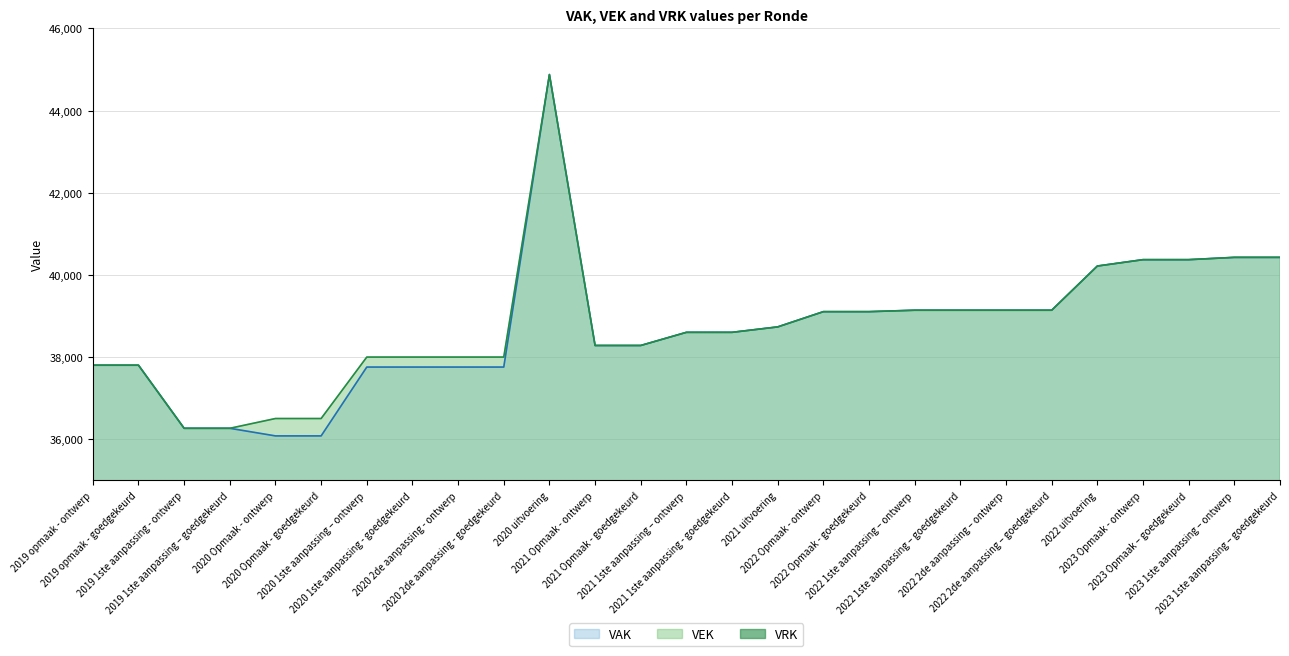

True or false: VAK and VEK cross at least once.

False